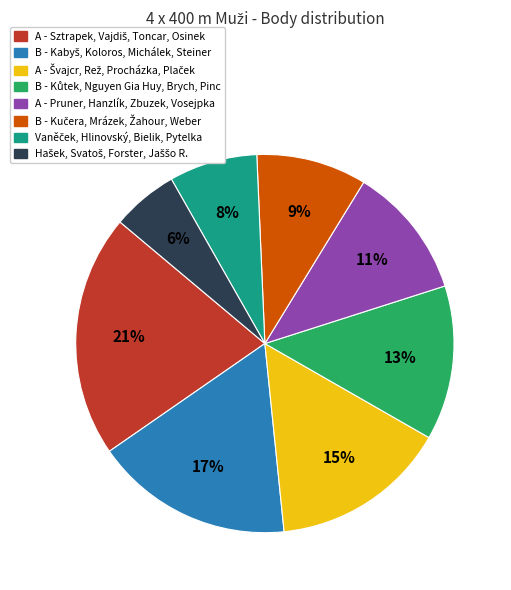

To the nearest percent, what percentage of the pie is A - Pruner, Hanzlík, Zbuzek, Vosejpka?

11%